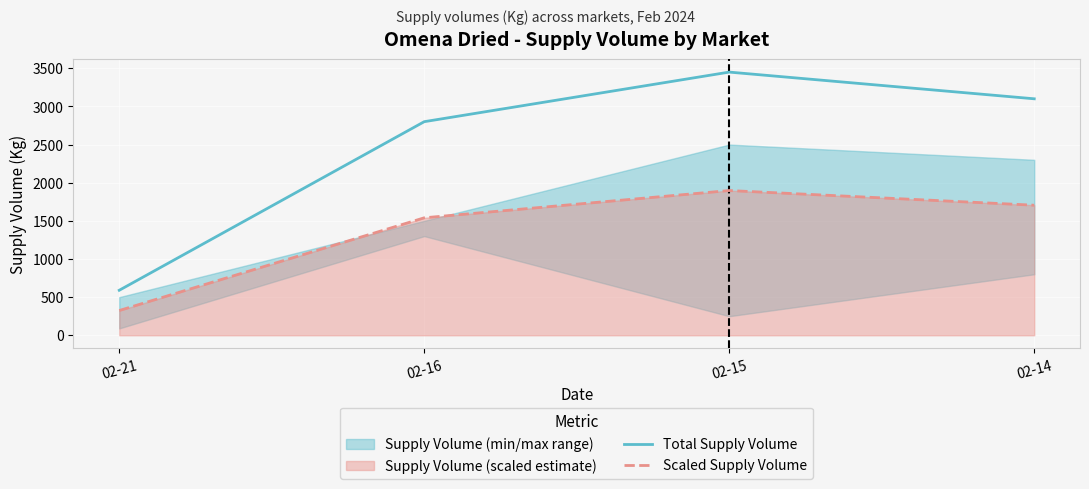

How many values in the Scaled Supply Volume series exceed 1705?

2